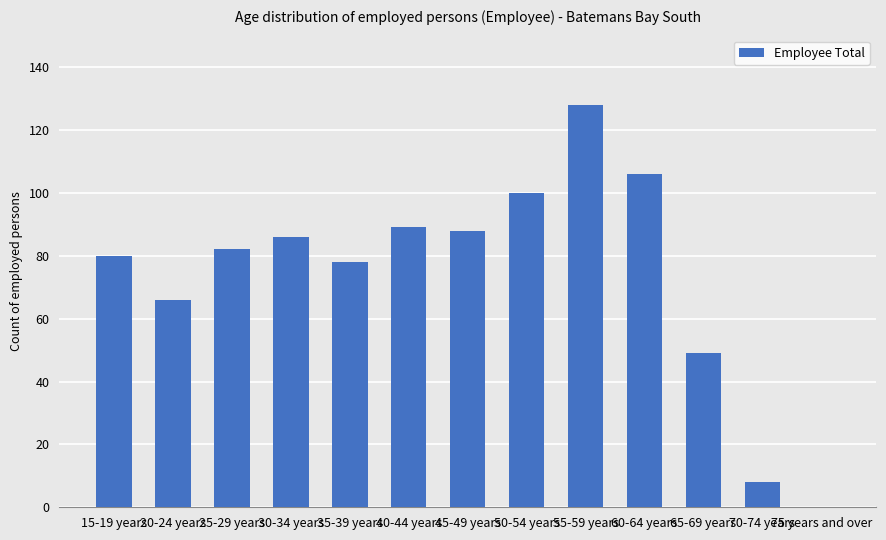

The value at 35-39 years is 78. True or false?

True